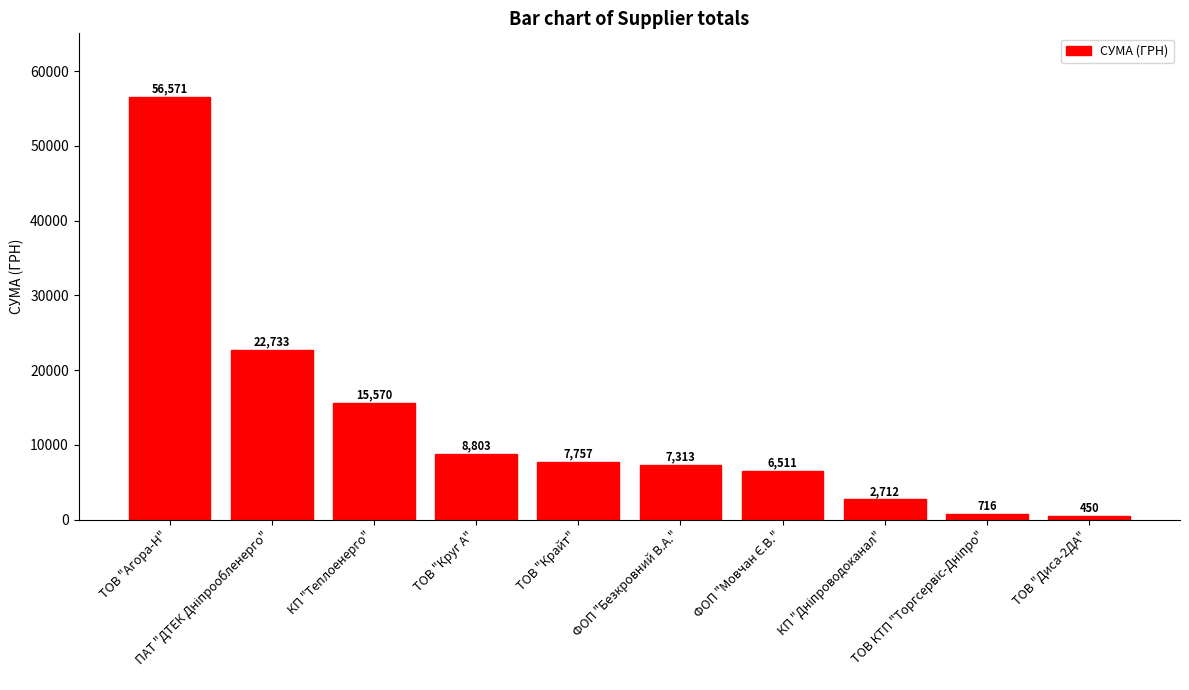

What is the value of the 2nd bar from the left?

22733.0